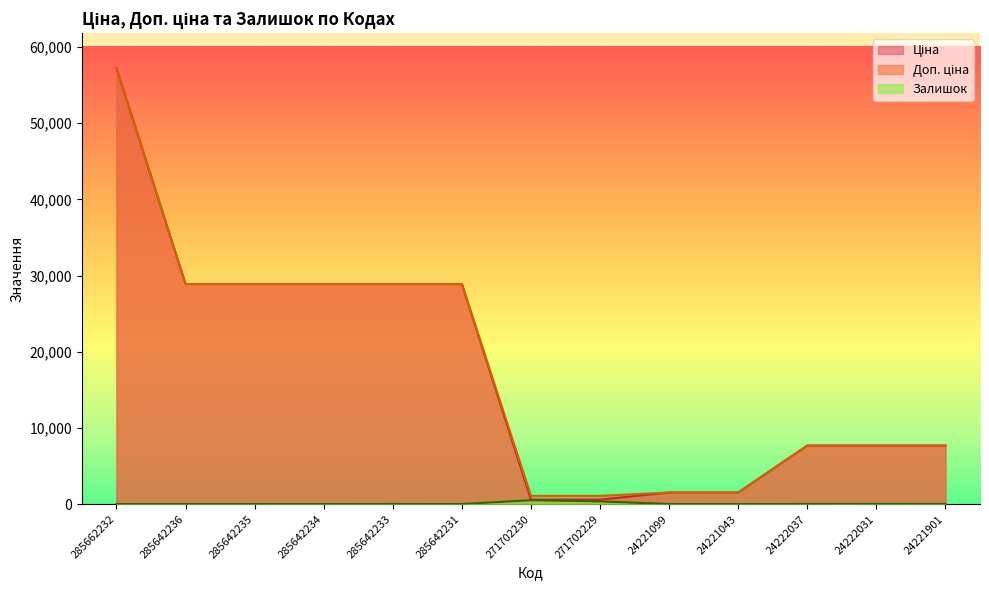

True or false: Доп. ціна has a value of 7688.0 at 24222031.

True